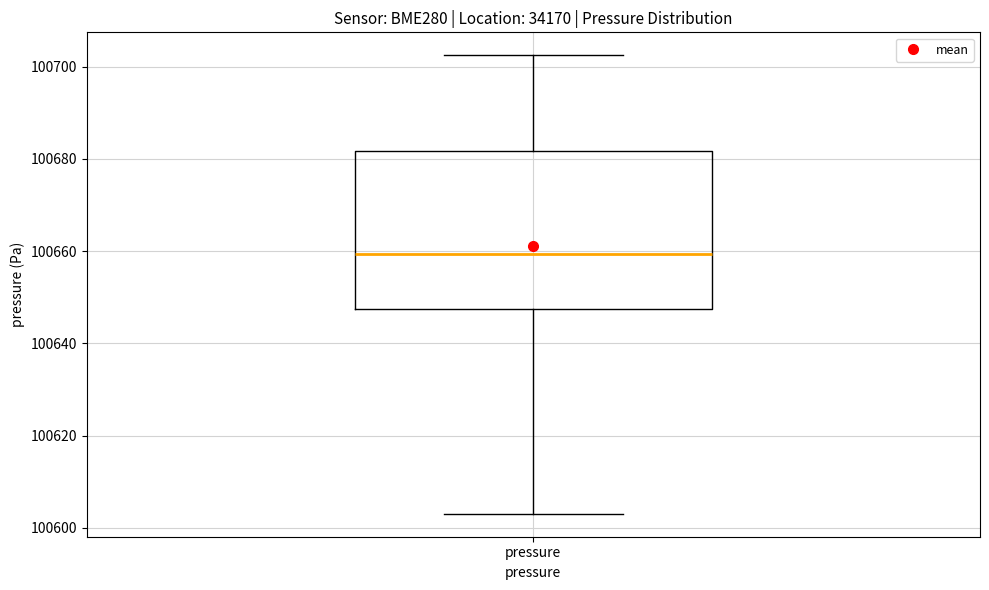

Read this box plot against the y-axis: the position of the median line, the range covered by the box, and the ends of both whiskers. The values are not printed on the chart, so give them approximately, as read against the axis.

median 100660, box 100648 to 100682, whiskers 100604 to 100702